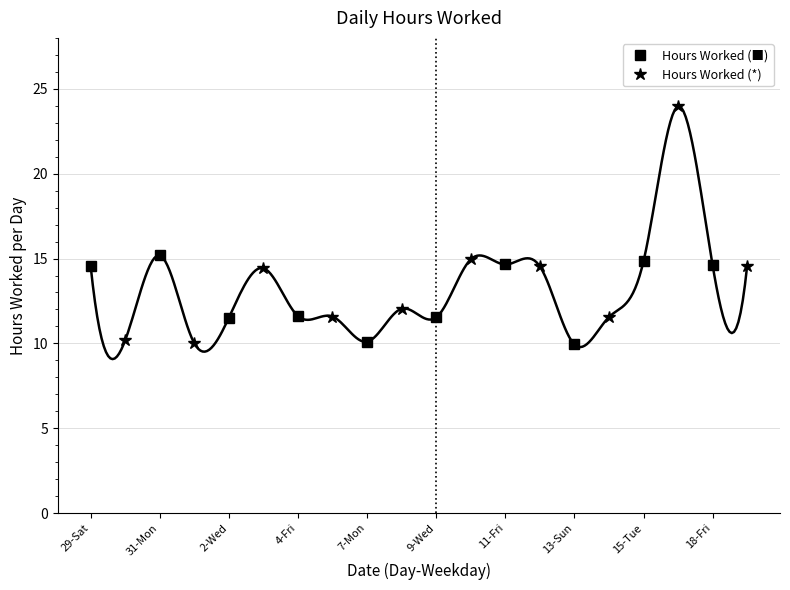

At how many categories does at least one series exceed 15?

2